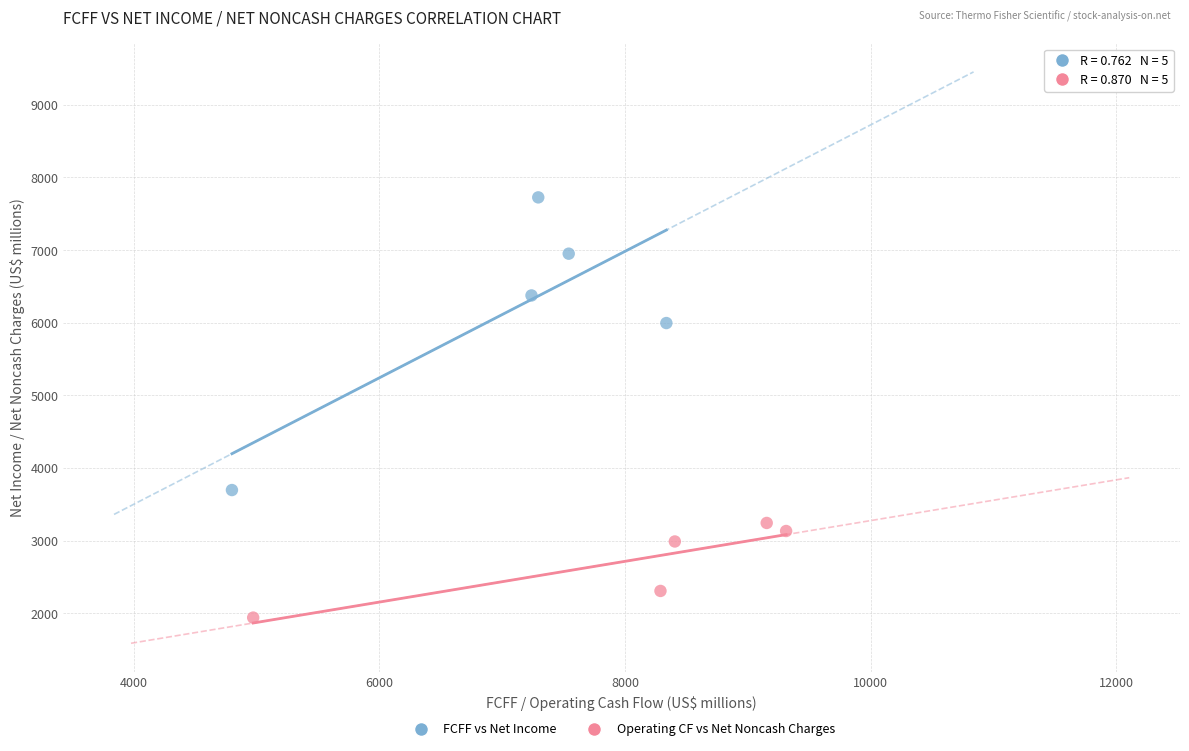

Which series reaches the maximum Y coordinate?

FCFF vs Net Income